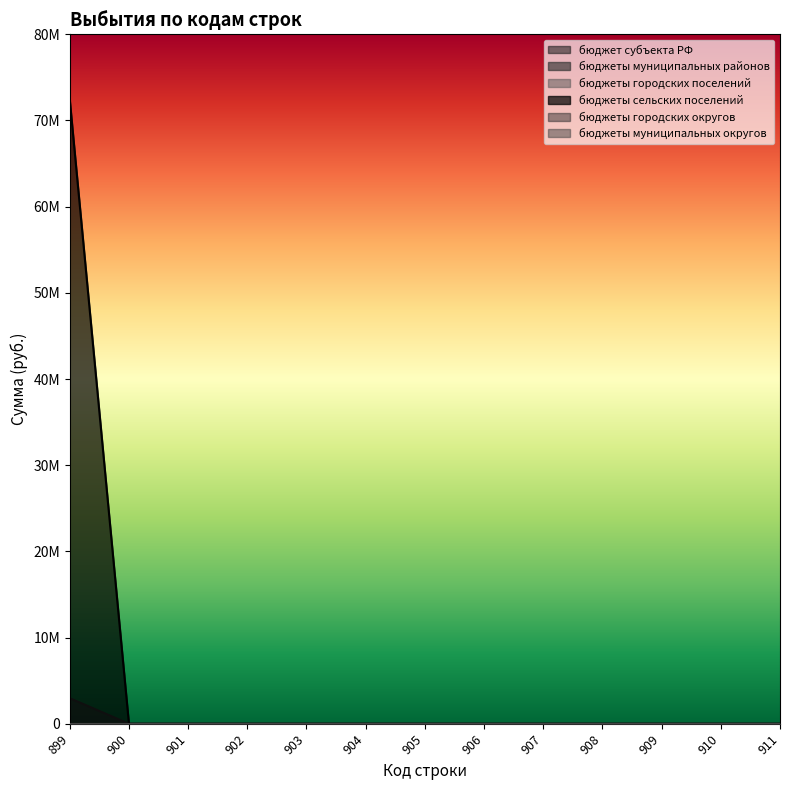

Rank the series by their maximum value, from lowest to highest.

бюджет субъекта РФ, бюджеты городских поселений, бюджеты городских округов, бюджеты муниципальных округов, бюджеты муниципальных районов, бюджеты сельских поселений